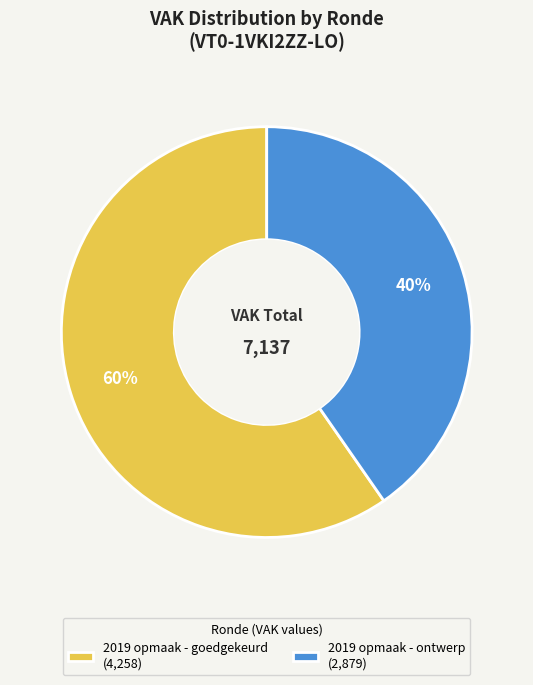

How many segments does this pie chart have?

2